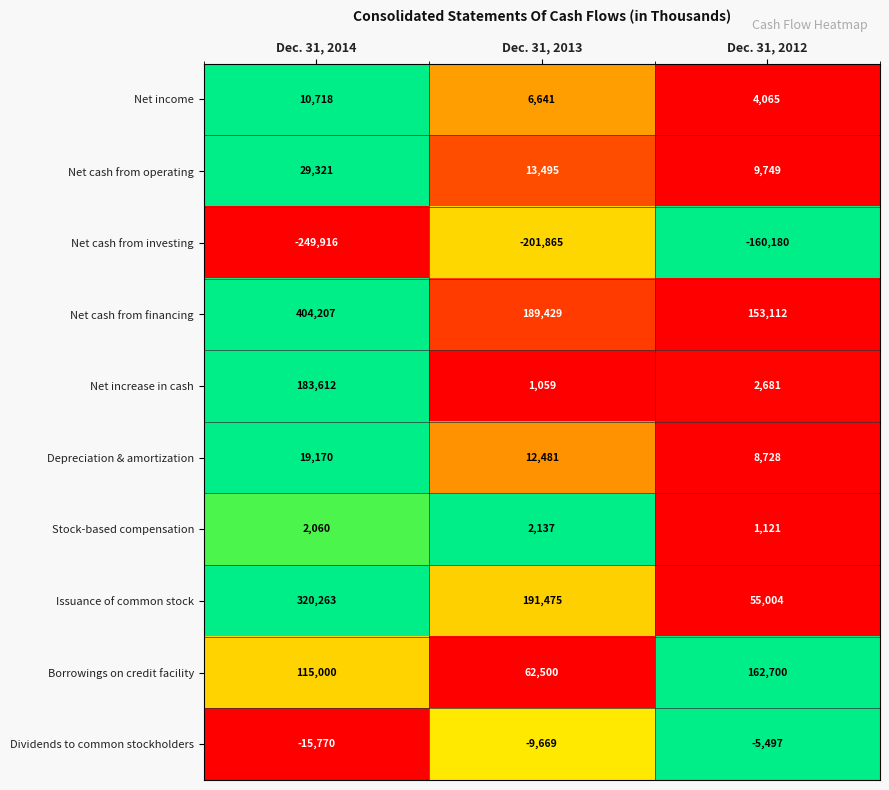

Which series has the widest spread of values?

Issuance of common stock